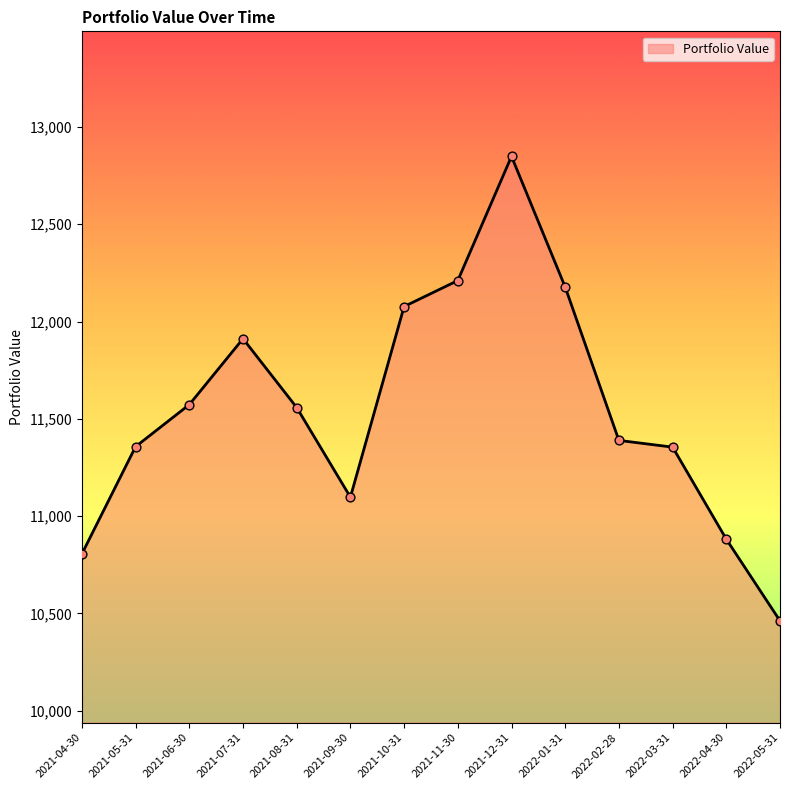

What is the ratio of the value at 2022-01-31 to the value at 2021-12-31?

0.9